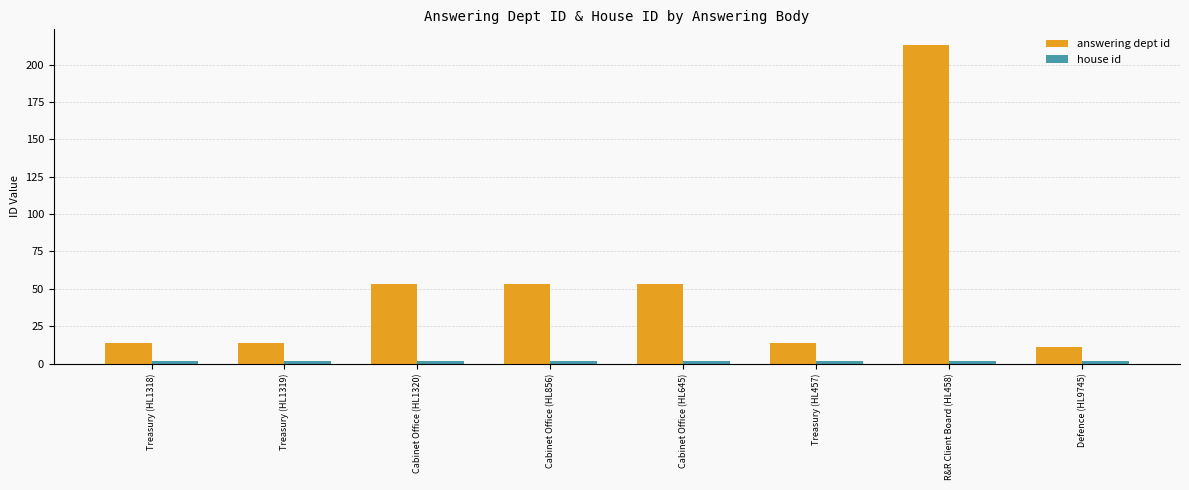

Which series has the widest spread of values?

answering dept id